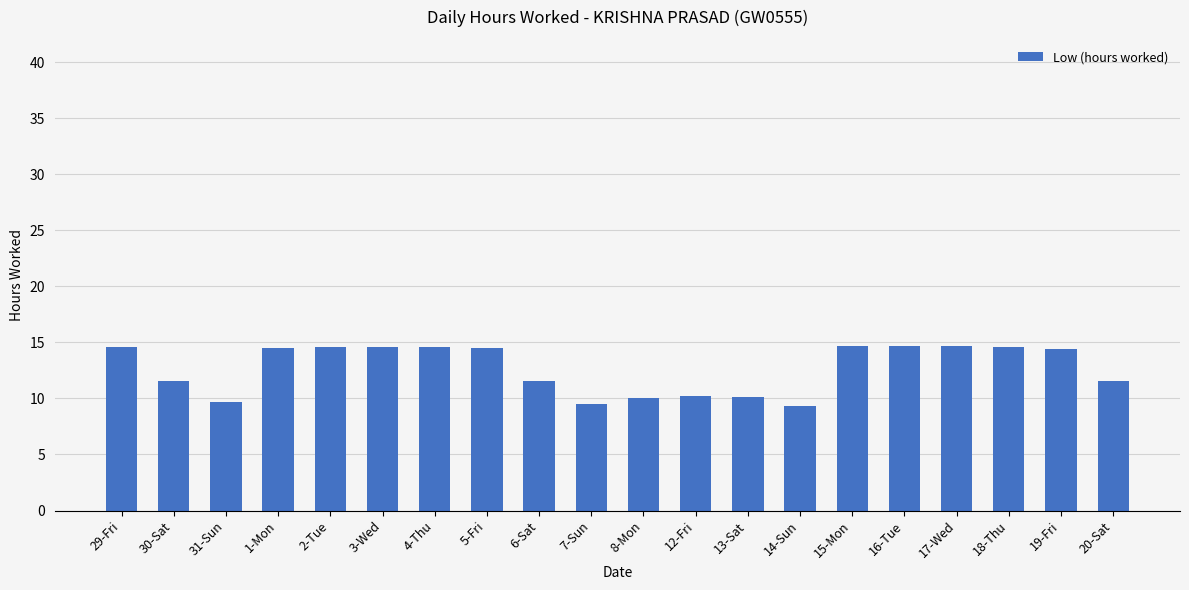

What is the difference between the values at 20-Sat and 7-Sun?

2.1